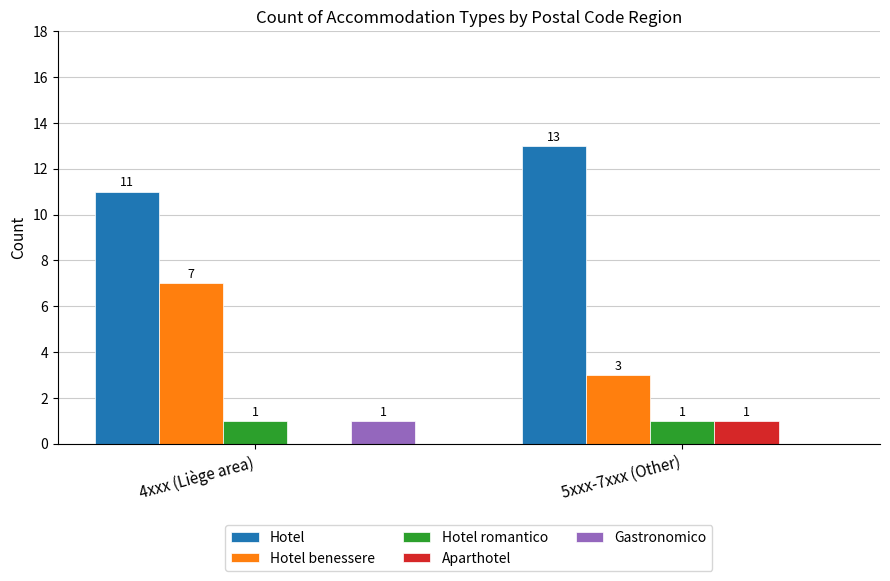

What is the highest value of the Hotel series?

13